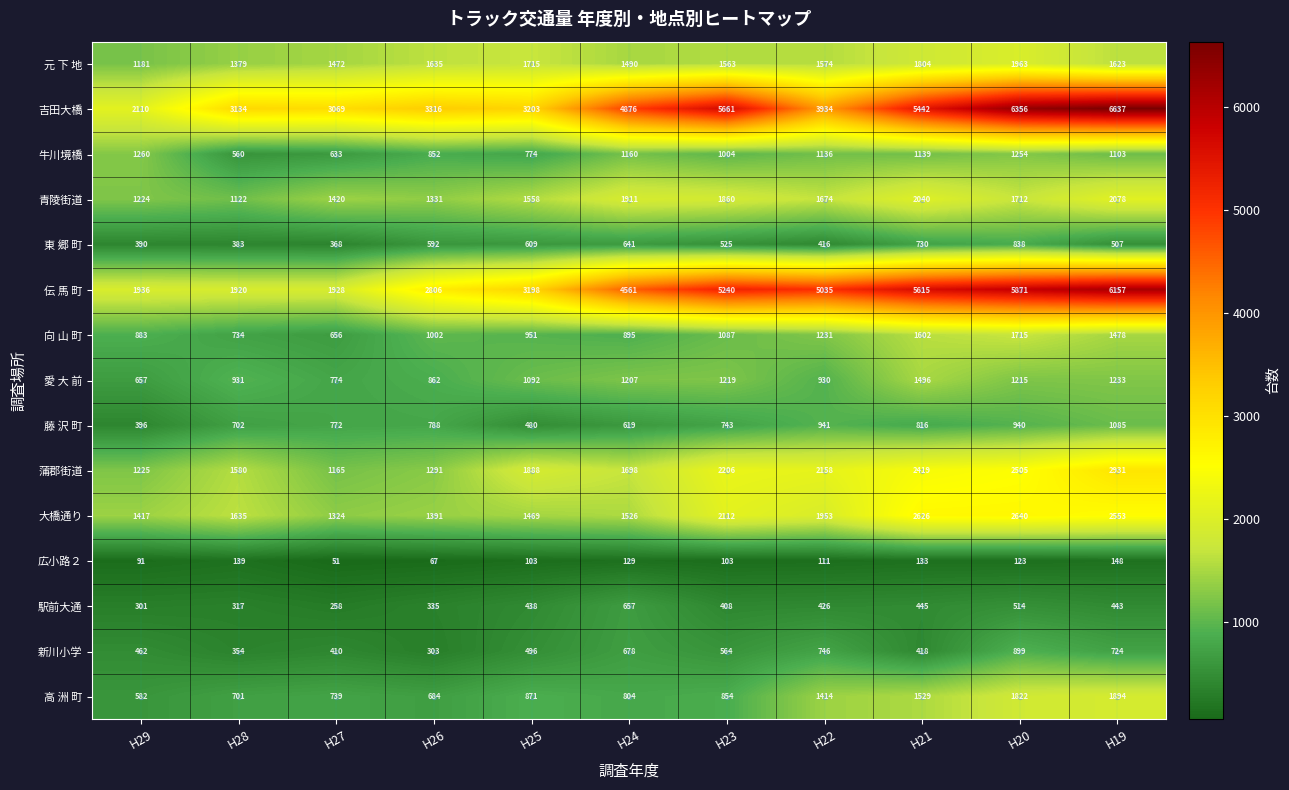

What is the smallest value displayed?

51